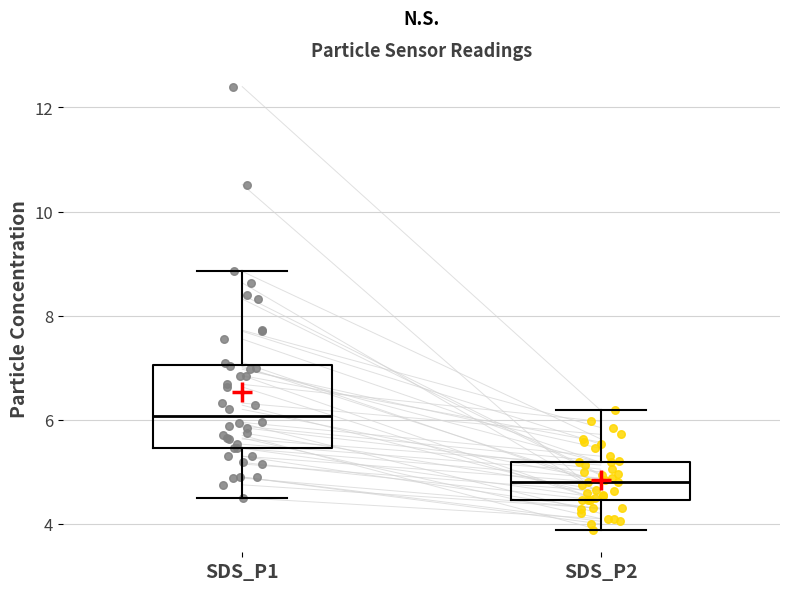

Reading left to right, read every box against the y-axis: the position of its median line, the range the box covers, and the ends of its whiskers. The values are not printed on the chart, so give them approximately, as read against the axis.

SDS_P1: median 6.0, box 5.4 to 7.0, whiskers 4.6 to 8.8
SDS_P2: median 4.8, box 4.4 to 5.2, whiskers 3.8 to 6.2